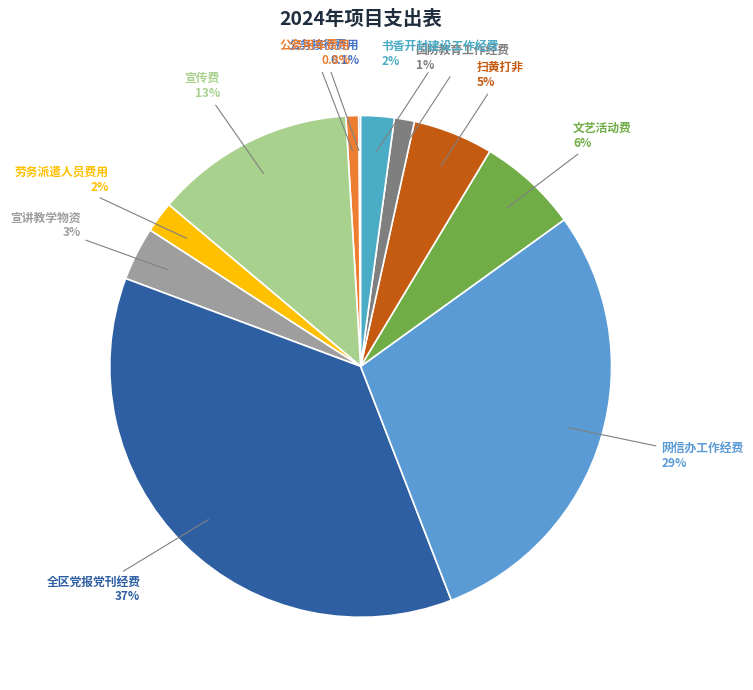

True or false: 书香开封建设工作经费 accounts for 11% of the total.

False